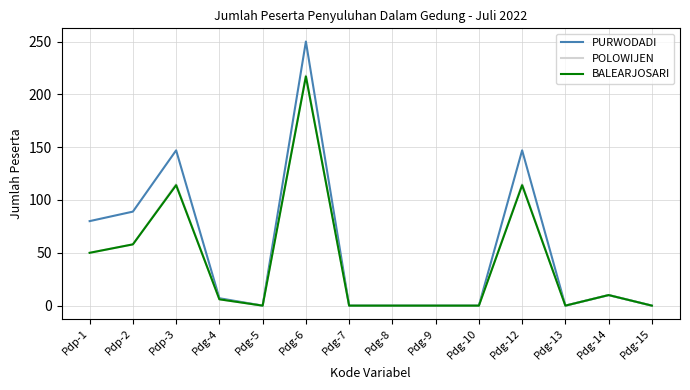

What position from the left is Pdg-8?

8